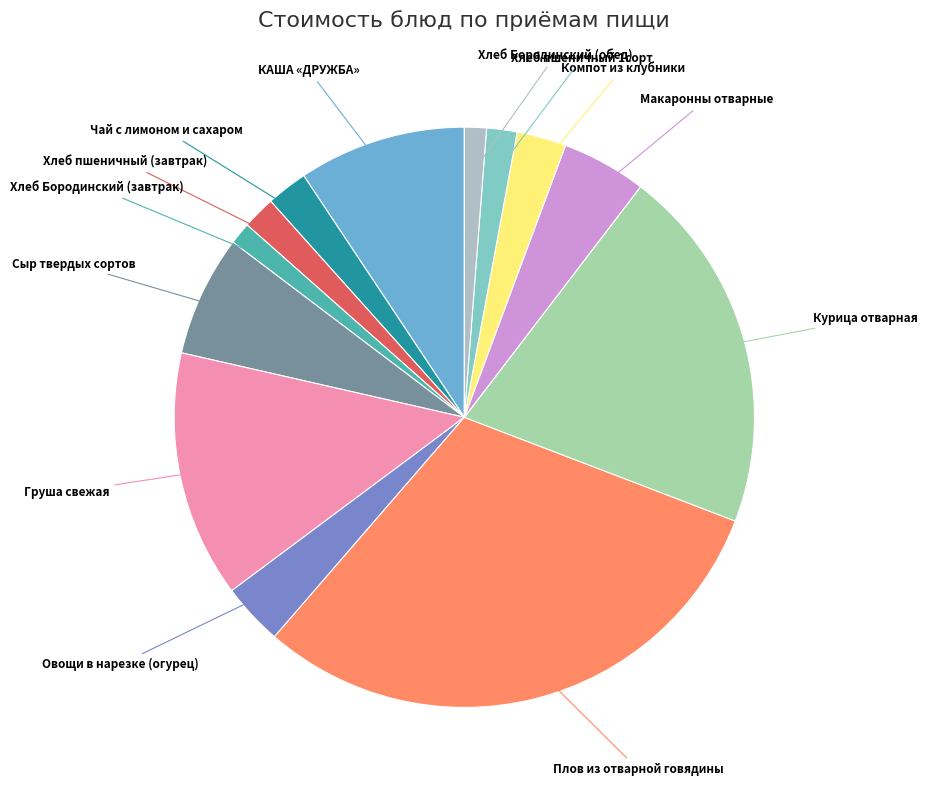

Combined, do Хлеб Бородинский (завтрак) and Компот из клубники account for over 50%?

No